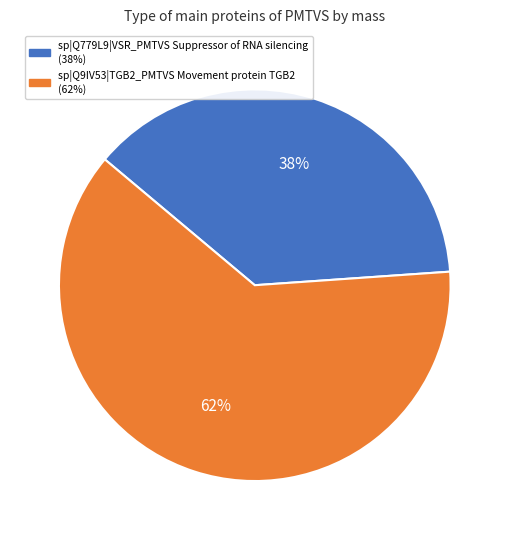

The sp|Q779L9|VSR_PMTVS Suppressor of RNA silencing slice represents 38% of the pie. True or false?

True